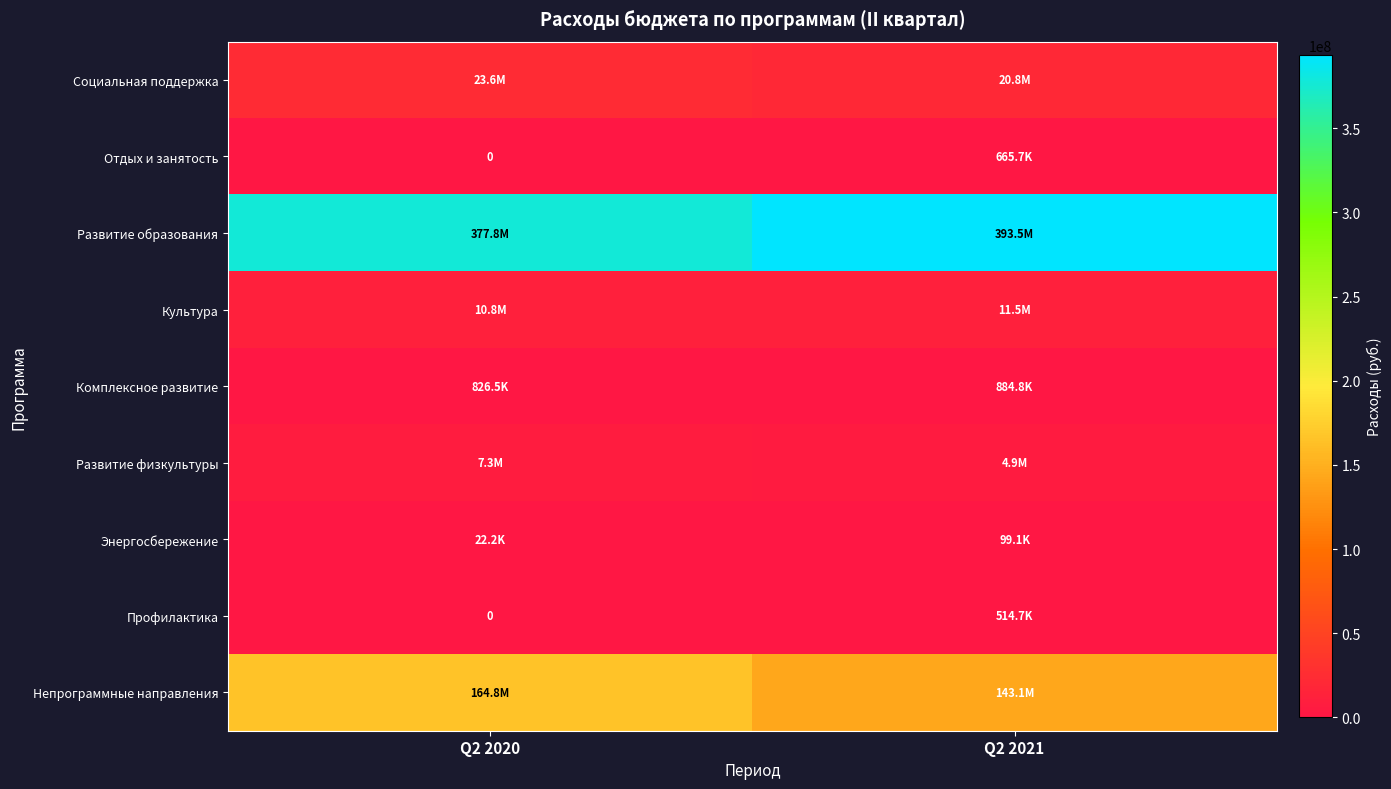

Rank the categories by Социальная поддержка value from highest to lowest.

Q2 2020, Q2 2021